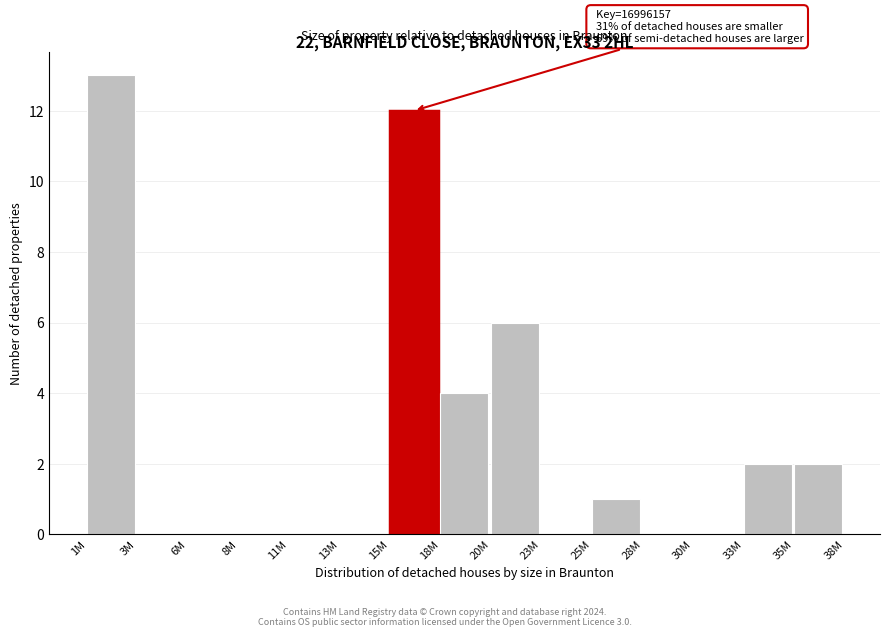

Reading right to left, list all the values displayed in this chart.

35M=2	33M=2	30M=0	28M=0	25M=1	23M=0	20M=6	18M=4	15M=12	13M=0	11M=0	8M=0	6M=0	3M=0	1M=13